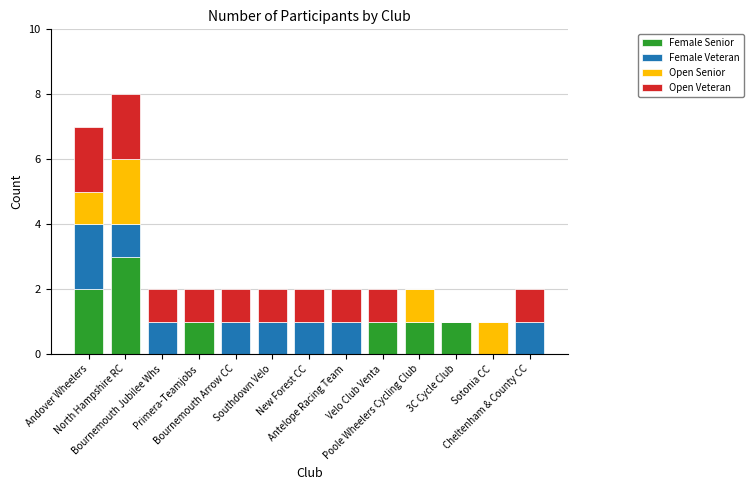

Count the Female Senior values in the range 0 to 1.

11